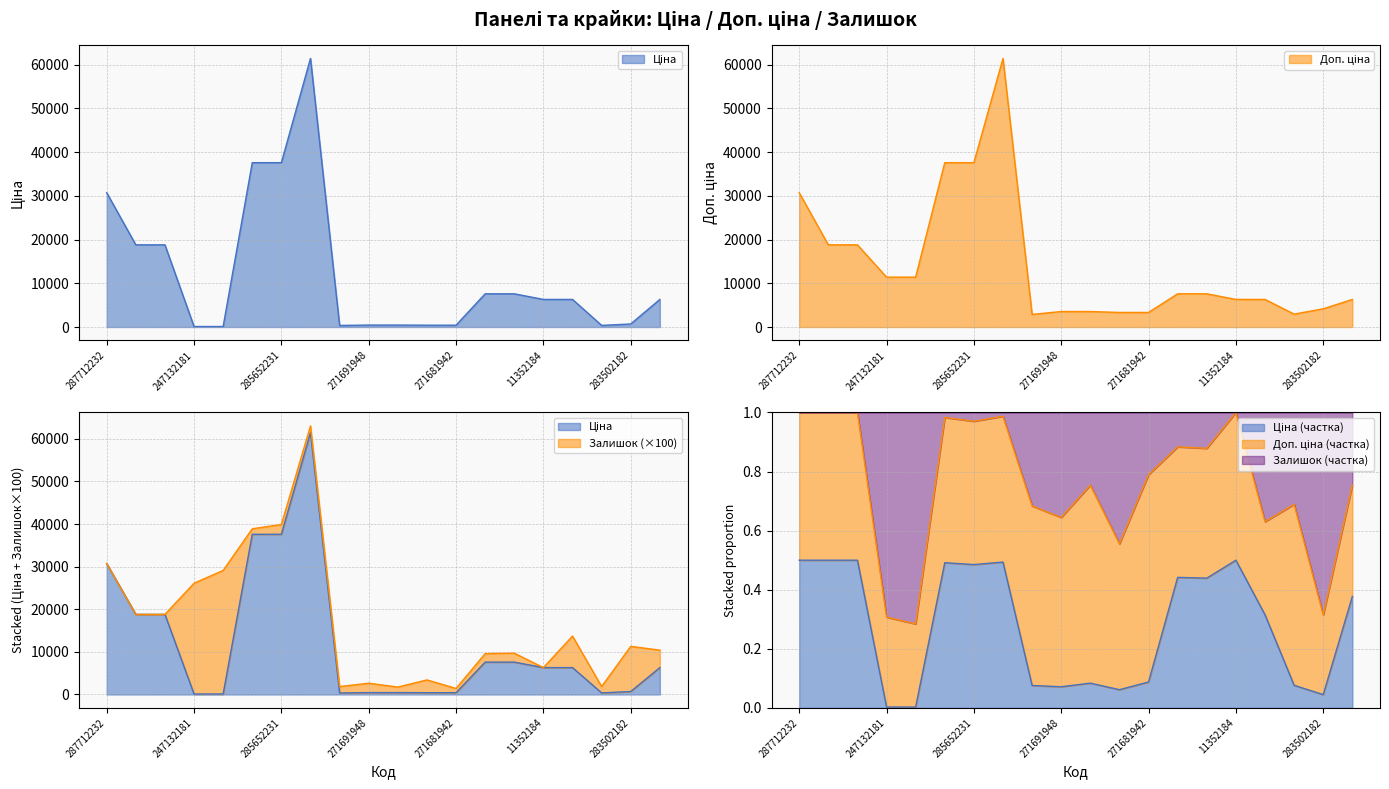

What is the total value across all series at 247052180?

15193.1